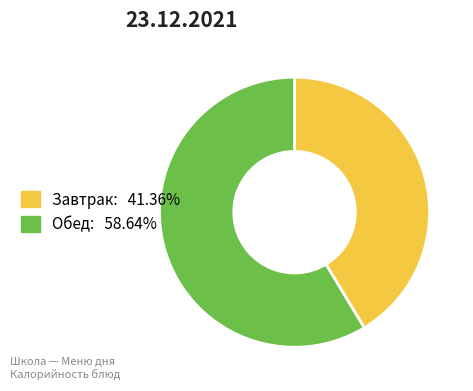

Is there any slice that represents more than half of the pie?

Yes